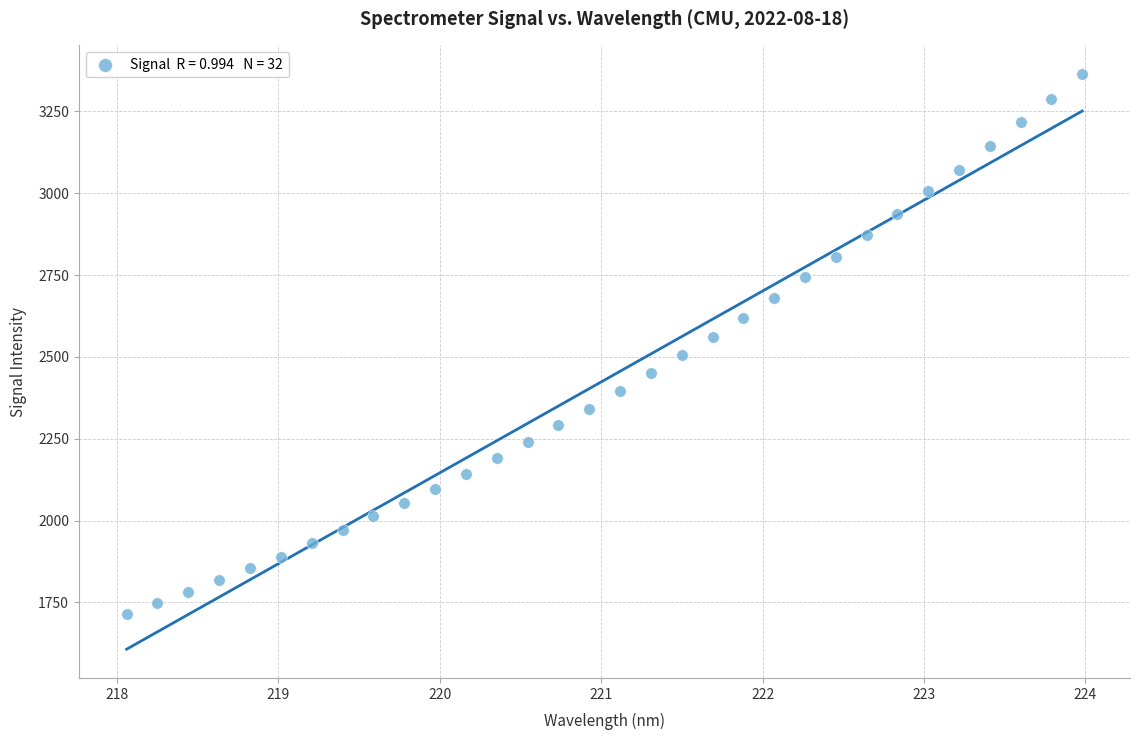

What is the range of X values (max minus min)?

5.9